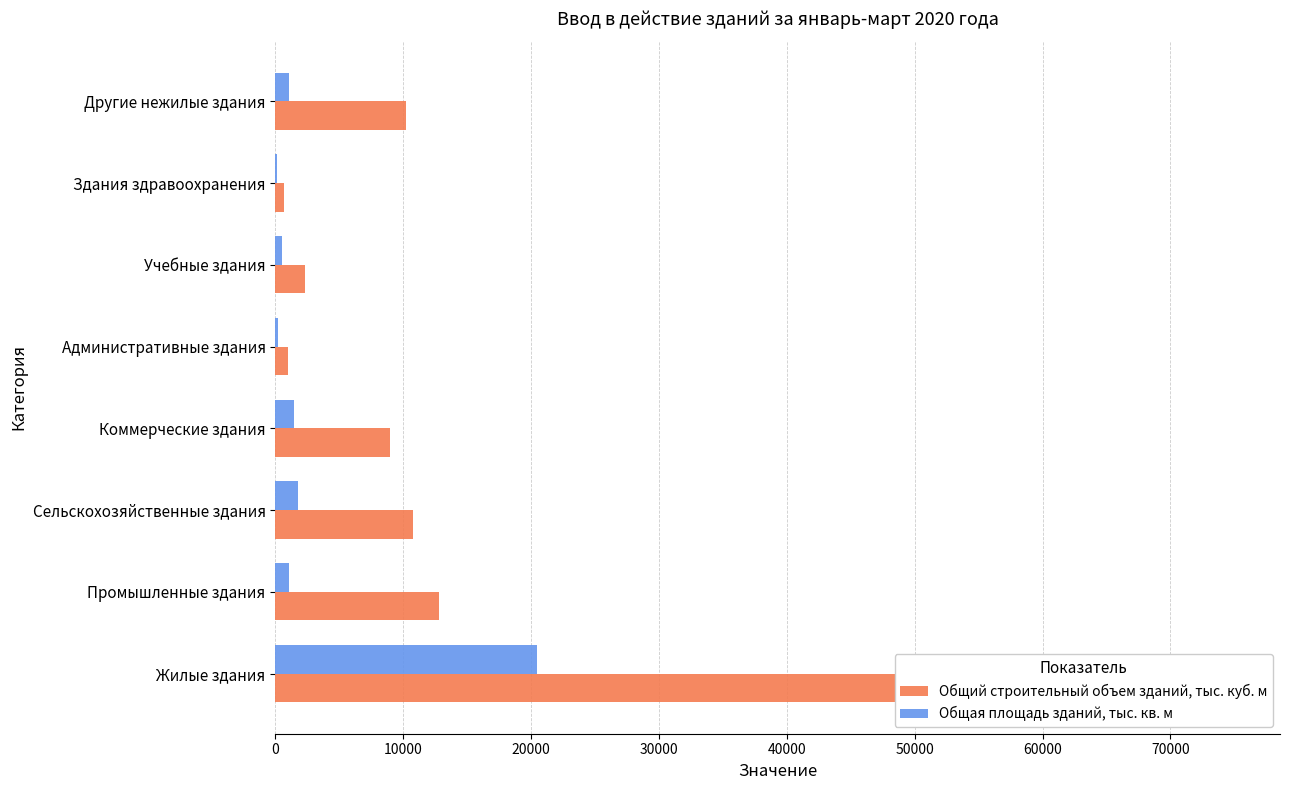

What is the approximate value of Общая площадь зданий, тыс. кв. м at Жилые здания?

20487.1